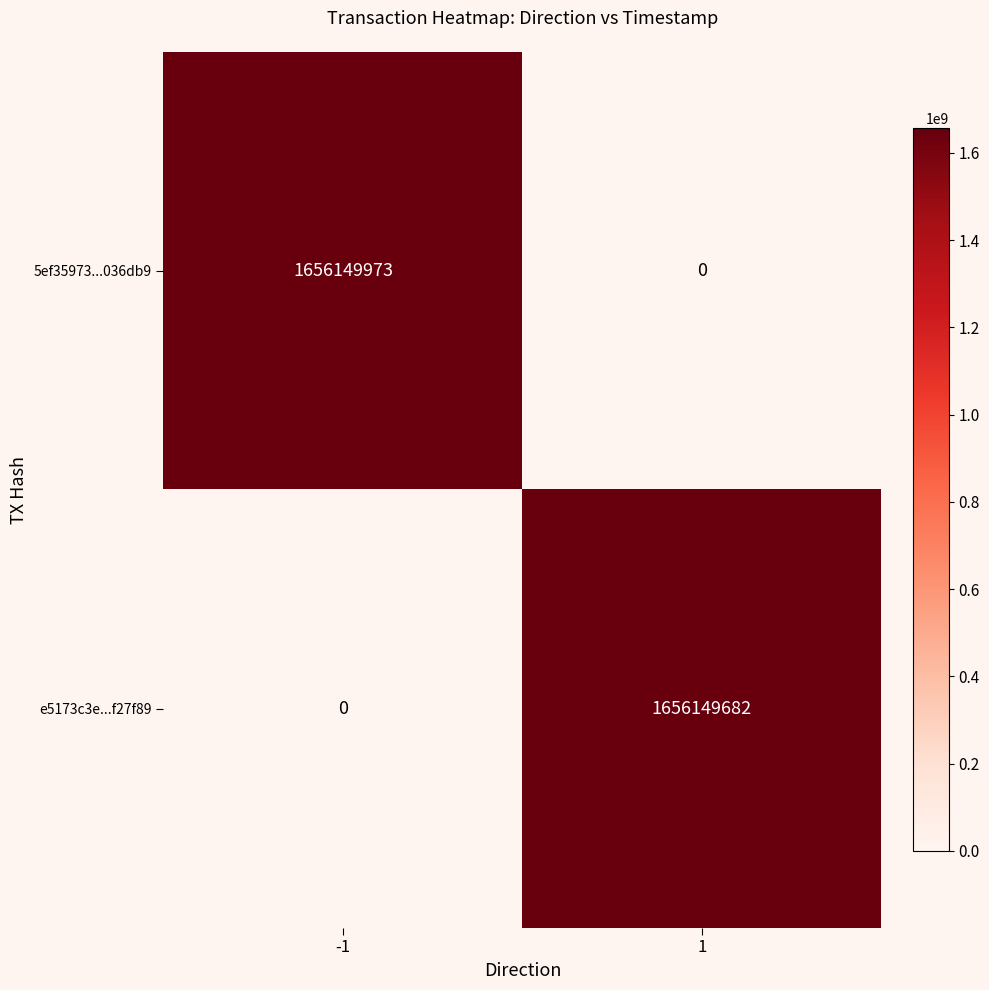

Which series has the largest range (max minus min)?

5ef35973...036db9